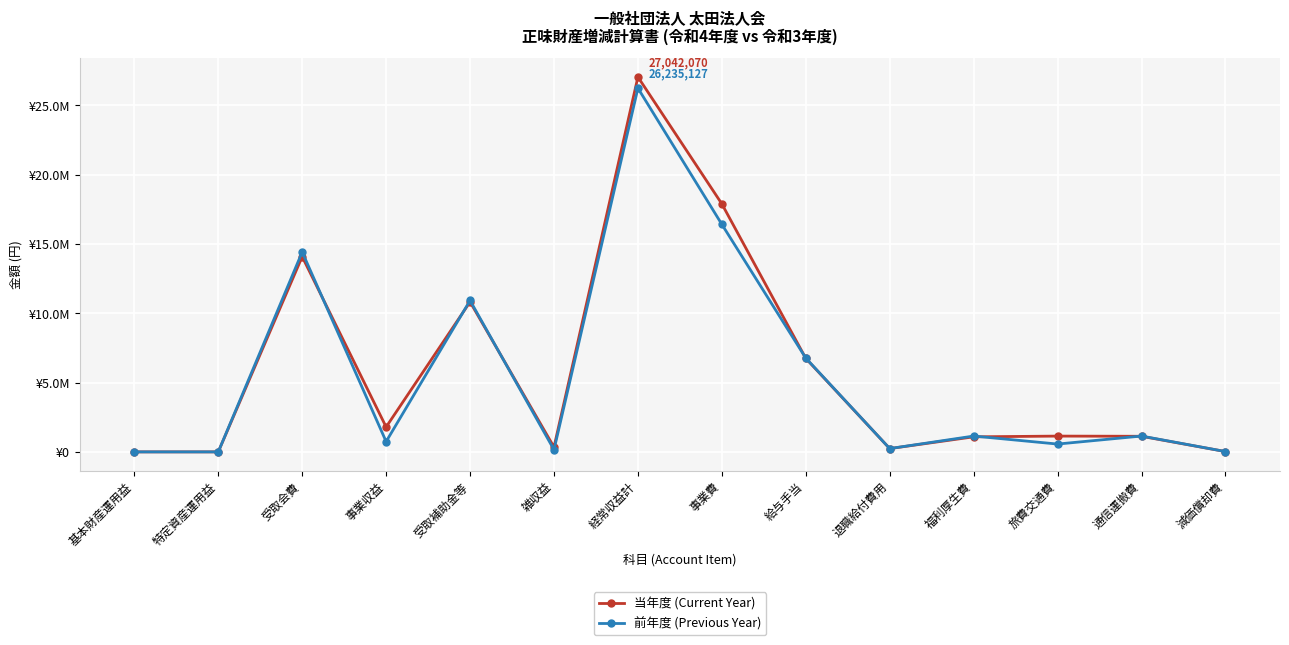

True or false: 当年度 (Current Year) and 前年度 (Previous Year) cross at least once.

True